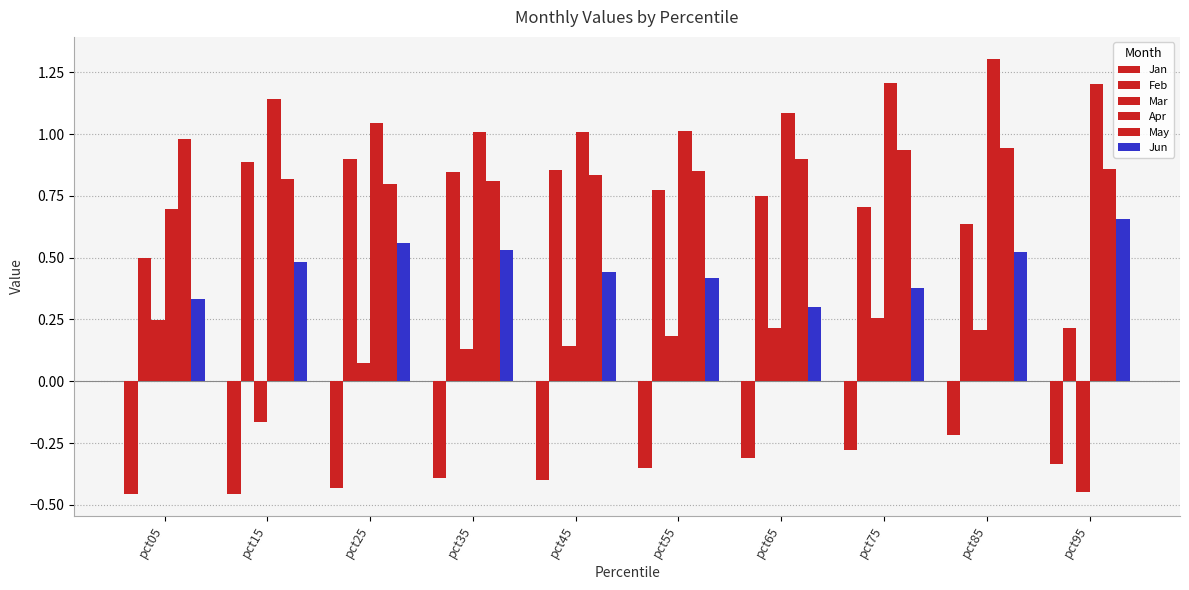

Reading left to right, extract all data points from this chart.

Jan: pct05=-0.5	pct15=-0.5	pct25=-0.4	pct35=-0.4	pct45=-0.4	pct55=-0.4	pct65=-0.3	pct75=-0.3	pct85=-0.2	pct95=-0.3
Feb: pct05=0.5	pct15=0.9	pct25=0.9	pct35=0.8	pct45=0.9	pct55=0.8	pct65=0.8	pct75=0.7	pct85=0.6	pct95=0.2
Mar: pct05=0.2	pct15=-0.2	pct25=0.1	pct35=0.1	pct45=0.1	pct55=0.2	pct65=0.2	pct75=0.3	pct85=0.2	pct95=-0.4
Apr: pct05=0.7	pct15=1.1	pct25=1.0	pct35=1.0	pct45=1.0	pct55=1.0	pct65=1.1	pct75=1.2	pct85=1.3	pct95=1.2
May: pct05=1.0	pct15=0.8	pct25=0.8	pct35=0.8	pct45=0.8	pct55=0.9	pct65=0.9	pct75=0.9	pct85=0.9	pct95=0.9
Jun: pct05=0.3	pct15=0.5	pct25=0.6	pct35=0.5	pct45=0.4	pct55=0.4	pct65=0.3	pct75=0.4	pct85=0.5	pct95=0.7